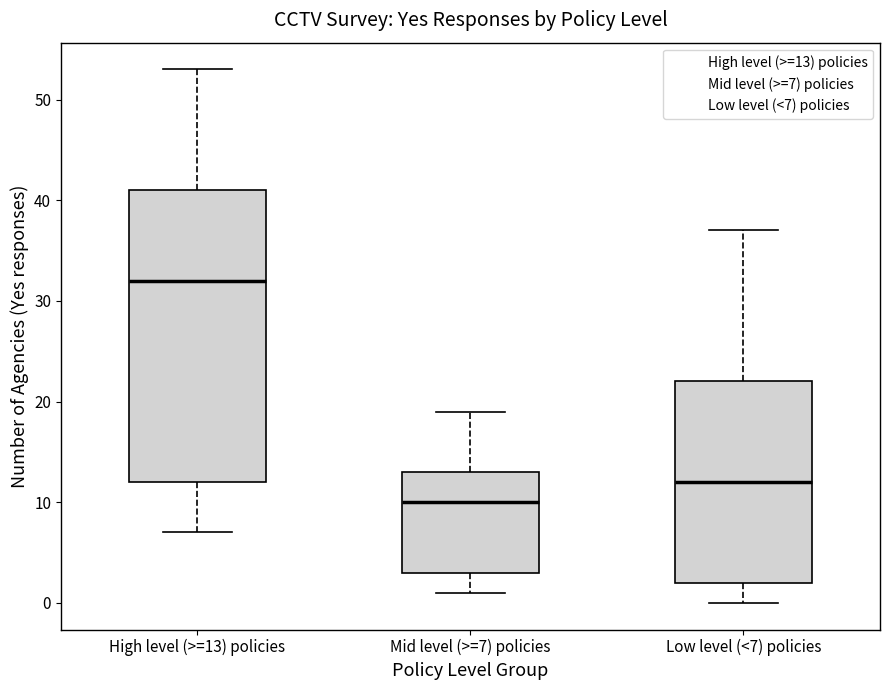

Reading left to right, read every box against the y-axis: the position of its median line, the range the box covers, and the ends of its whiskers. The values are not printed on the chart, so give them approximately, as read against the axis.

High level (>=13) policies: median 32, box 12 to 41, whiskers 7 to 53
Mid level (>=7) policies: median 10, box 3 to 13, whiskers 1 to 19
Low level (<7) policies: median 12, box 2 to 22, whiskers 0 to 37